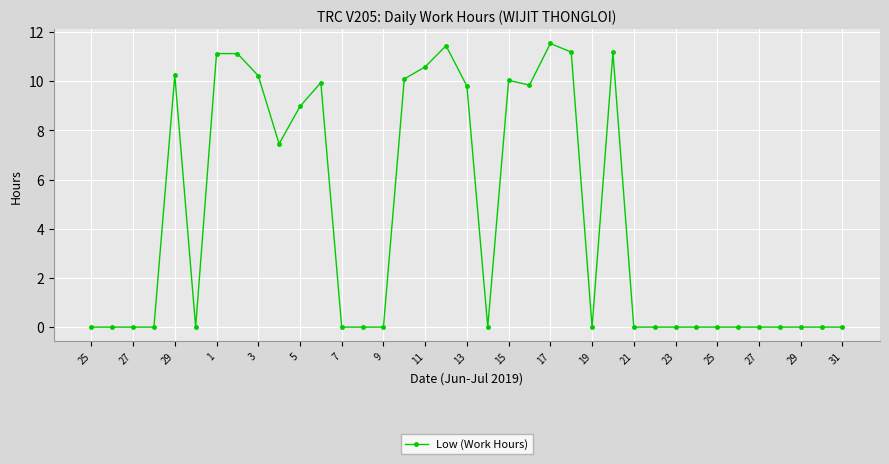

How many lines are shown in the chart?

1